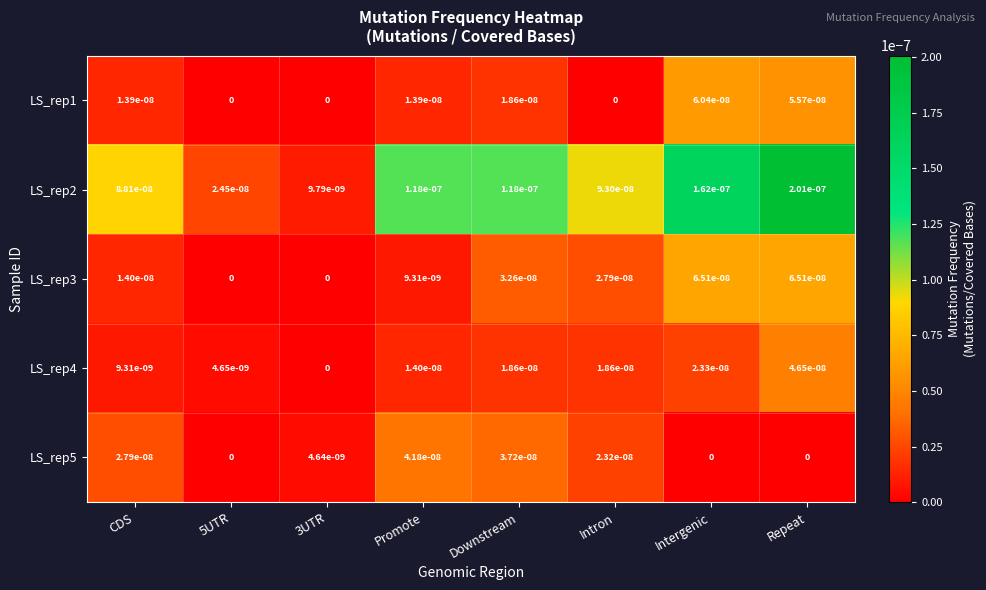

At how many categories does at least one series exceed 0?

8